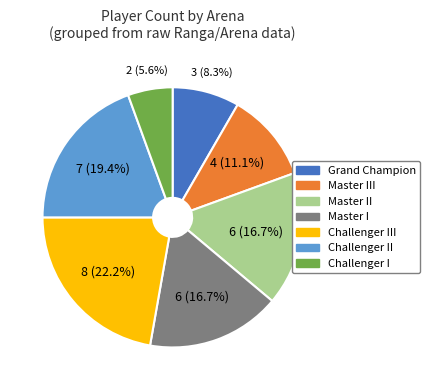

Is there a majority slice in this chart?

No